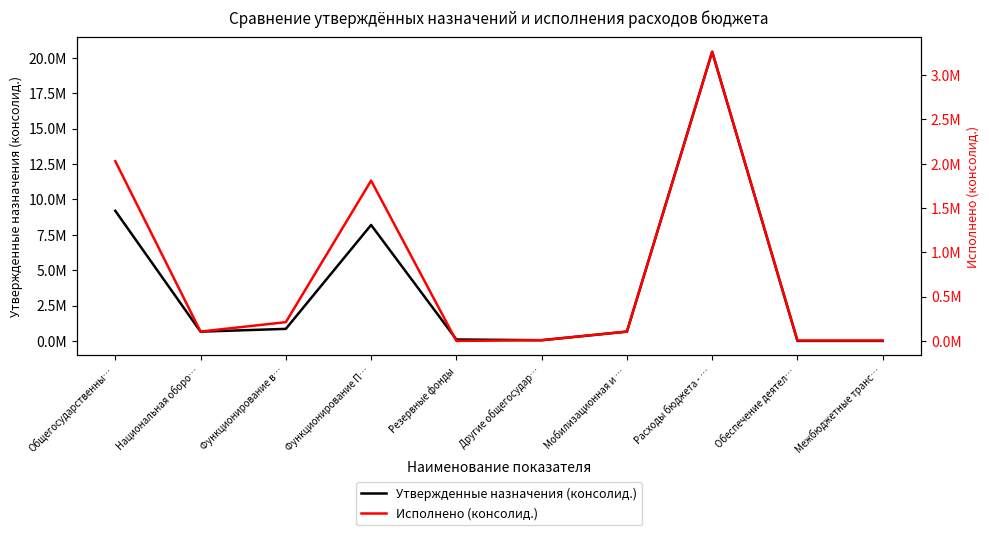

Read the Утвержденные назначения (консолид.) value at Национальная оборо….

655180.0